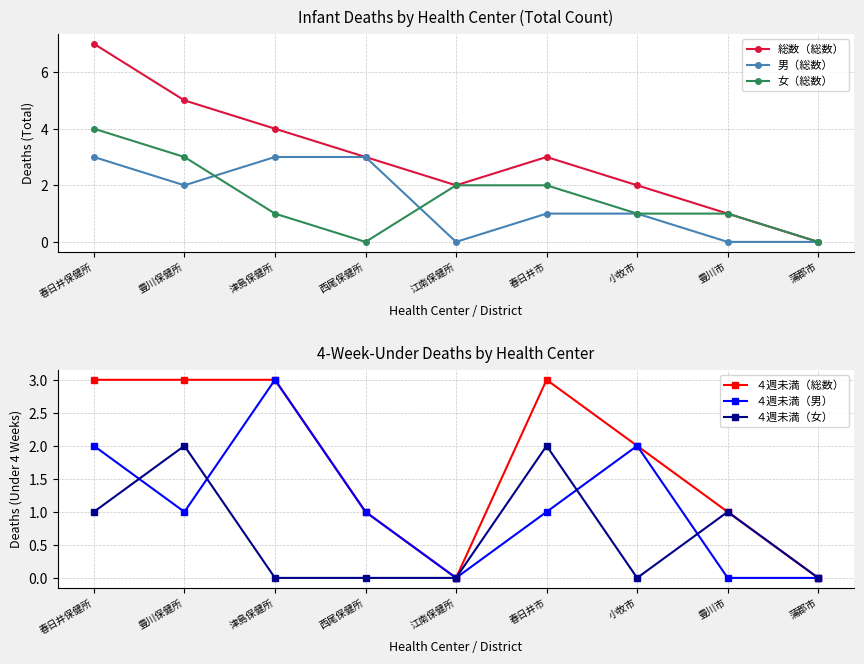

Reading right to left, transcribe all the data shown in this chart.

総数（総数）: 0	1	2	3	2	3	4	5	7
男（総数）: 0	0	1	1	0	3	3	2	3
女（総数）: 0	1	1	2	2	0	1	3	4
４週未満（総数）: 0	1	2	3	0	1	3	3	3
４週未満（男）: 0	0	2	1	0	1	3	1	2
４週未満（女）: 0	1	0	2	0	0	0	2	1